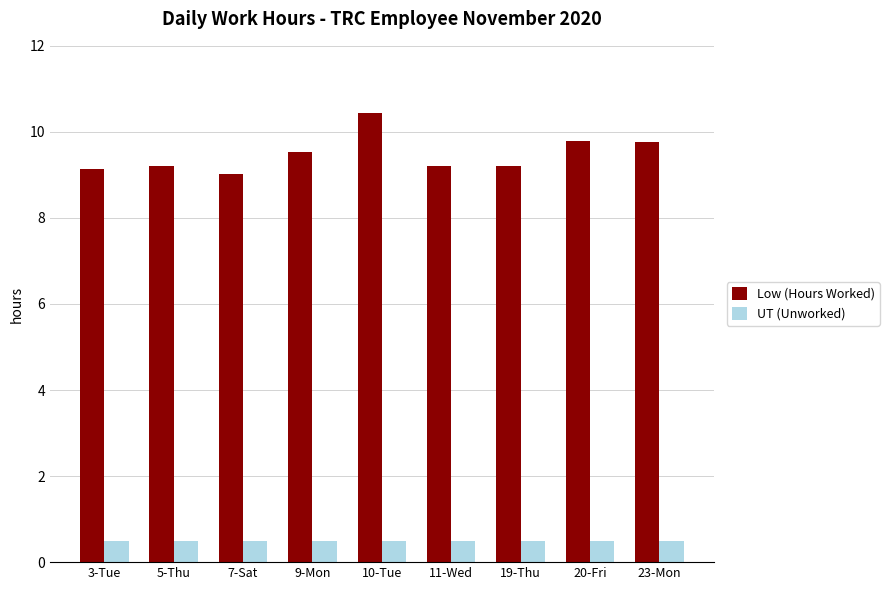

What is the difference between the maximum and minimum values in the Low (Hours Worked) series?

1.4